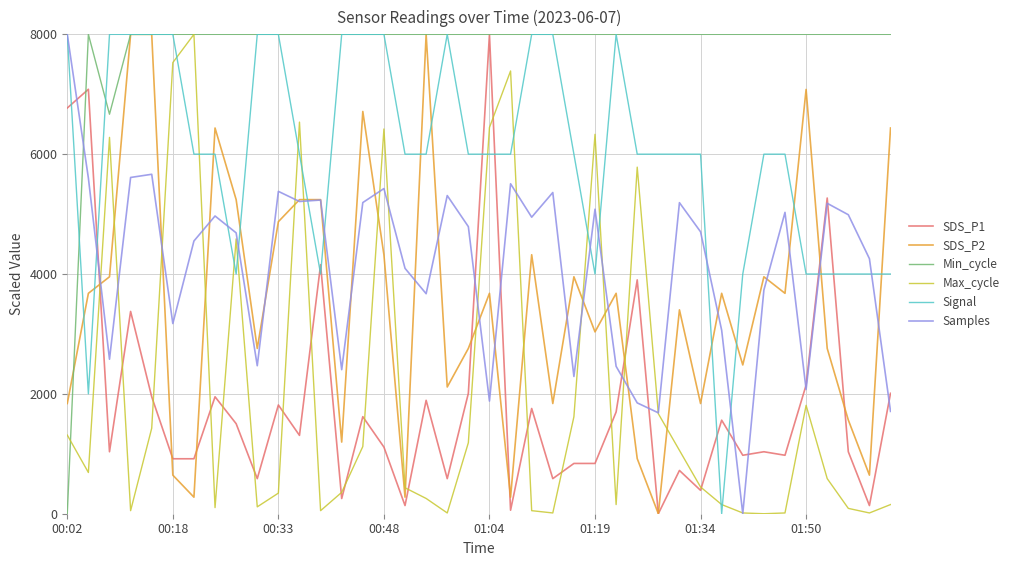

True or false: SDS_P1 and Signal cross at least once.

True